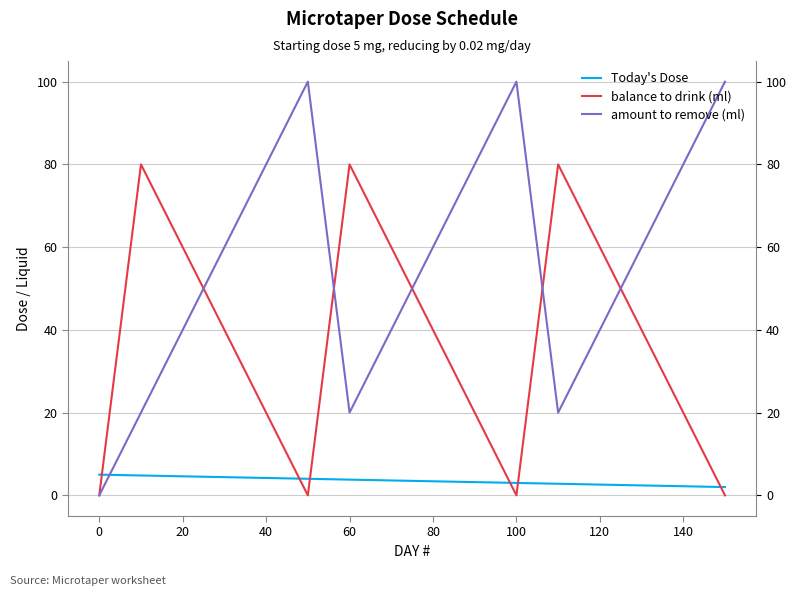

Is this an area chart (filled region under the line)?

No